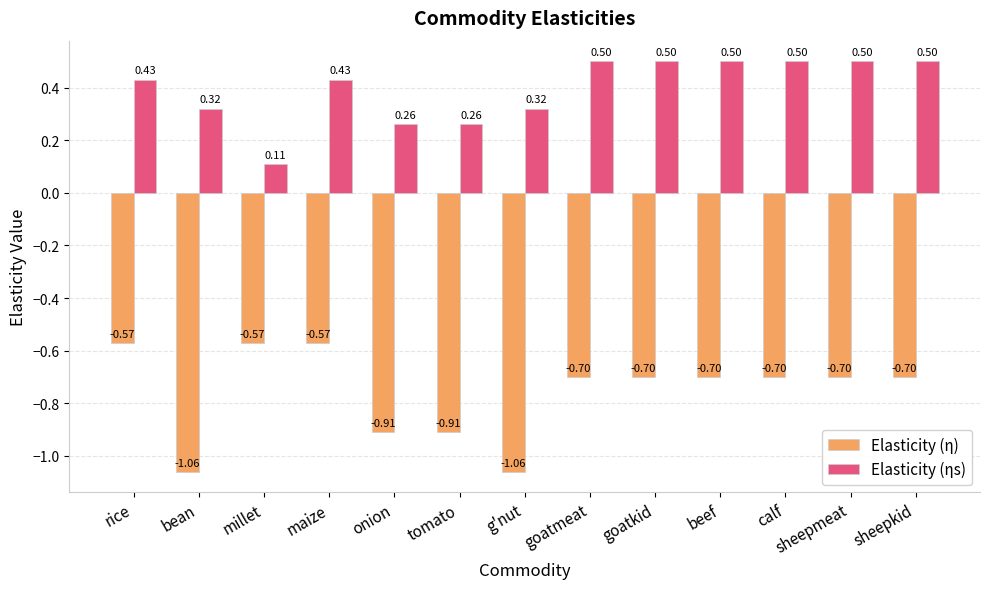

How many bars are there in each group?

2